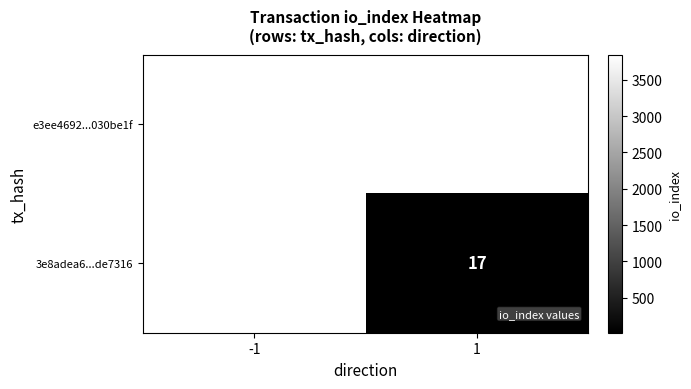

Between -1 and 1, which is larger?

1